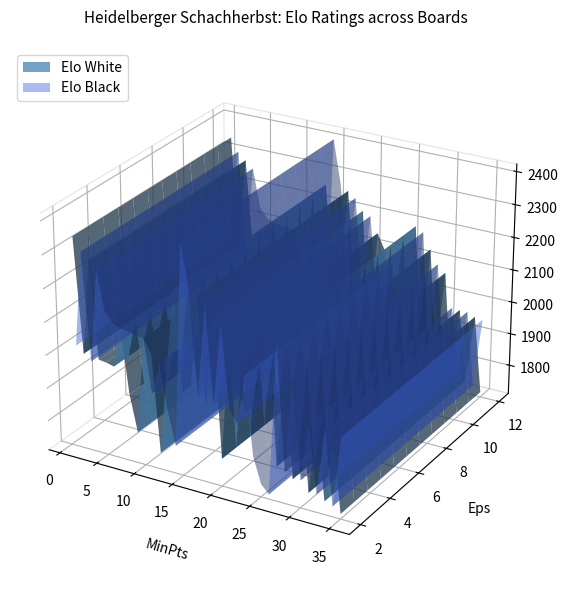

Reading left to right, extract all data points from this chart.

Elo_White: 1=2346	2=2001	3=2284	4=1995	5=1992	6=1986	7=2107	8=1914	9=1804	10=2095	11=2052	12=1760	13=2023	14=2263	15=1963	16=1970	17=2259	18=1945	19=2207	20=1793	21=2148	22=2099	23=1950	24=2000	25=1990	26=2196	27=1815	28=2135	29=1790	30=2073	31=1762	32=1968	33=1750	34=1958	35=1725
Elo_Black: 1=2020	2=2306	3=1984	4=2263	5=2145	6=2116	7=2107	8=2103	9=2099	10=2095	11=1935	12=2033	13=1898	14=1794	15=2408	16=2273	17=1960	18=2242	19=1951	20=2196	21=1948	22=1912	23=2064	24=1827	25=1749	26=1724	27=2183	28=1804	29=2094	30=1793	31=1969	32=1764	33=1968	34=1741	35=1955